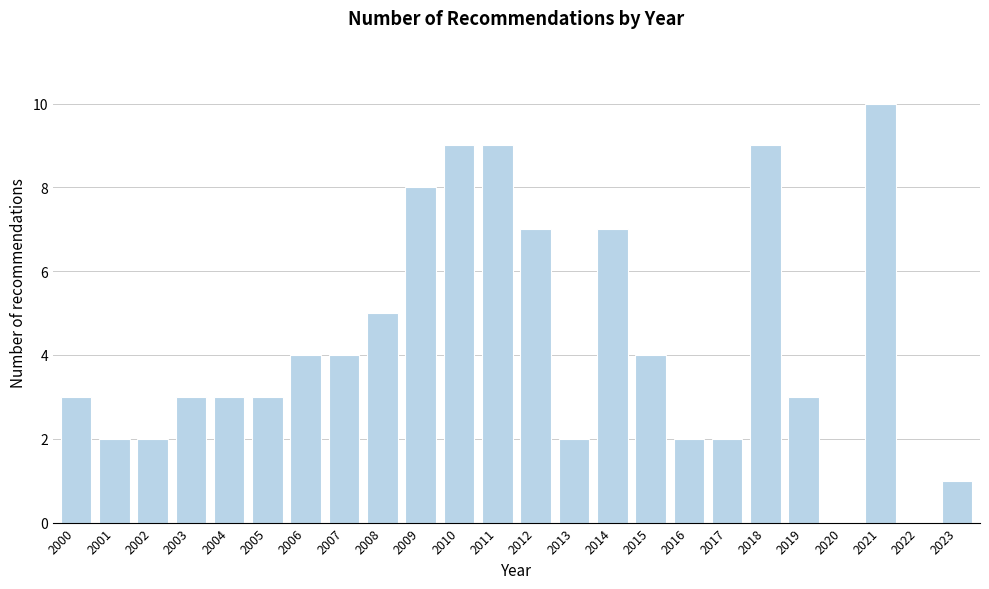

Reading left to right, transcribe all the data shown in this chart.

2000=3	2001=2	2002=2	2003=3	2004=3	2005=3	2006=4	2007=4	2008=5	2009=8	2010=9	2011=9	2012=7	2013=2	2014=7	2015=4	2016=2	2017=2	2018=9	2019=3	2020=0	2021=10	2022=0	2023=1